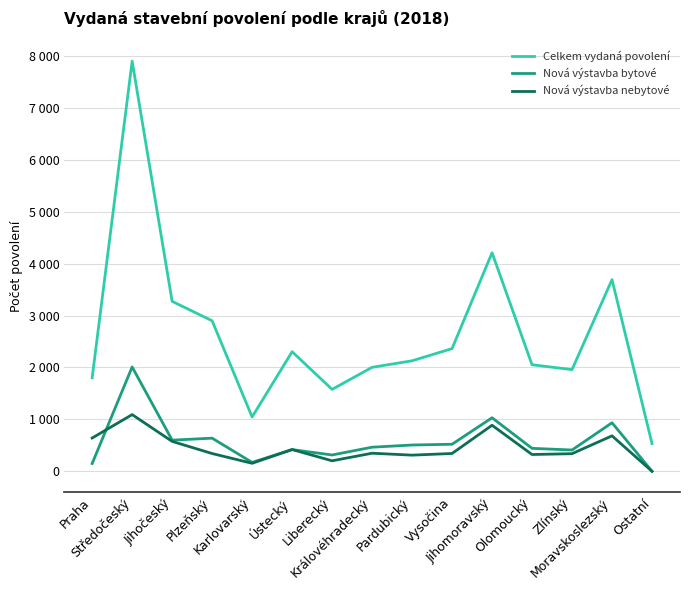

What is the maximum value for Nová výstavba nebytové?

1092